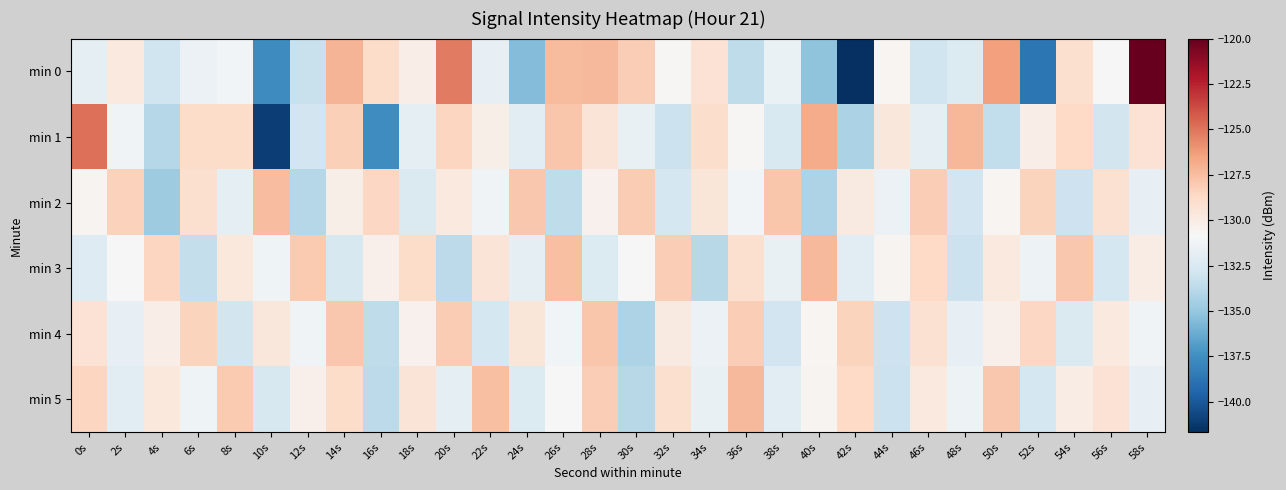

Which label corresponds to the largest value in the chart?

58s